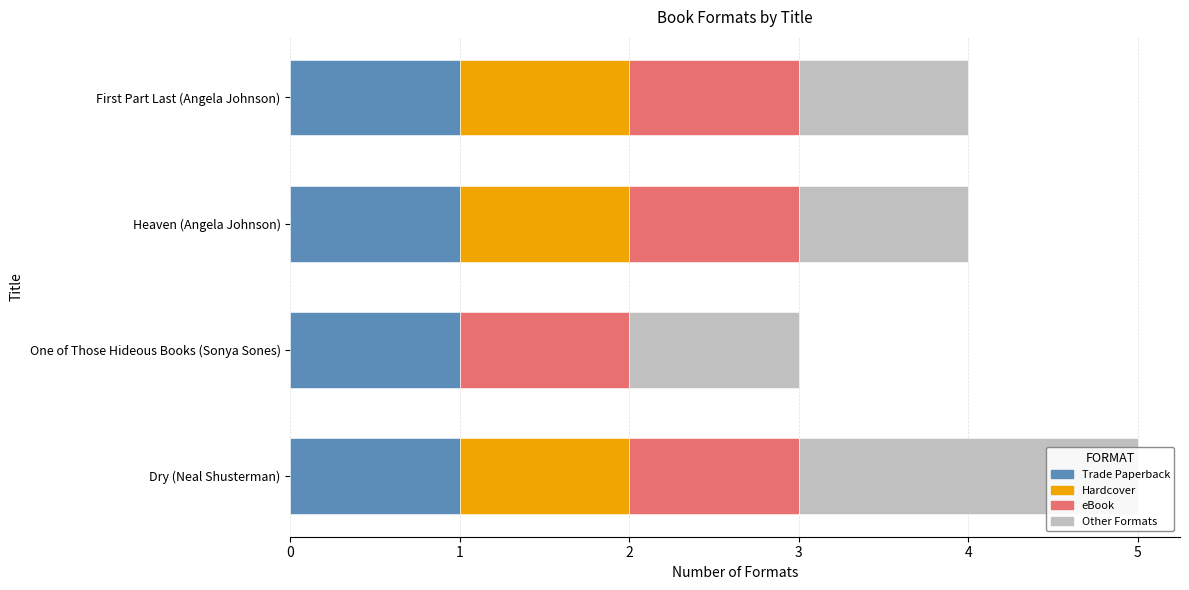

What is the value of the Hardcover bar at the 4th from the left?

1.0